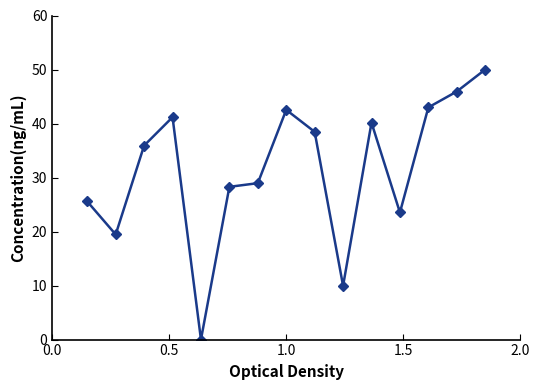

True or false: there are more than 1 points higher than both neighbors.

True